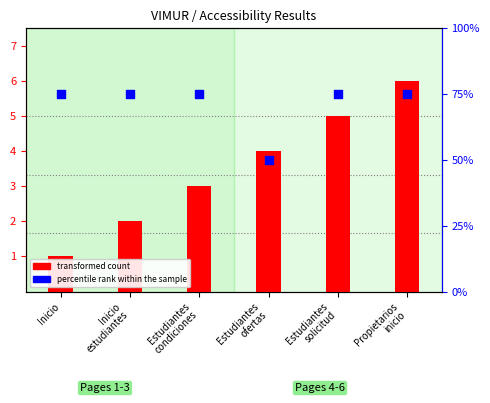

At how many categories does at least one series exceed 21?

6